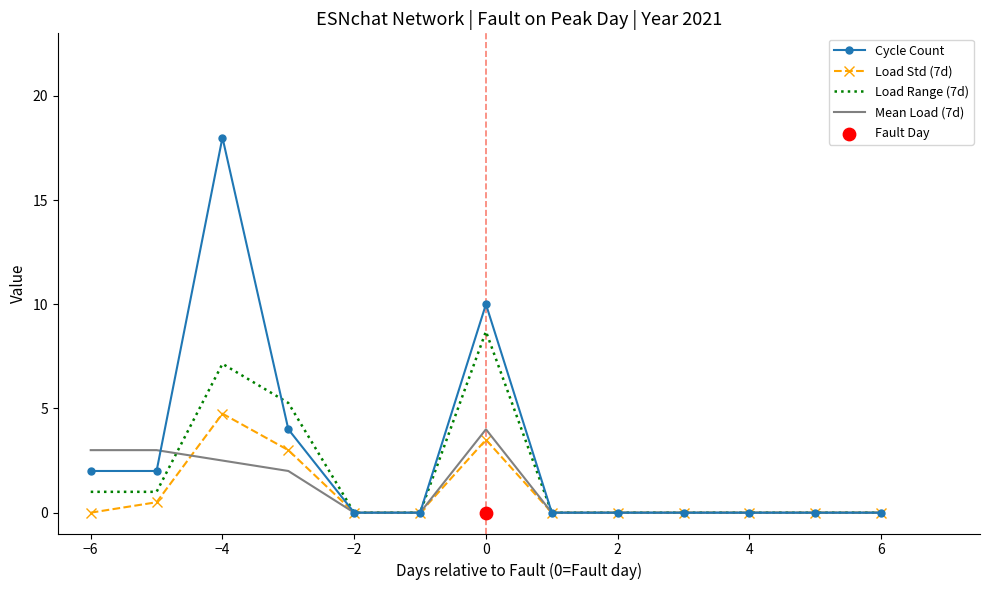

At which category is the sum across all series the highest?

−4